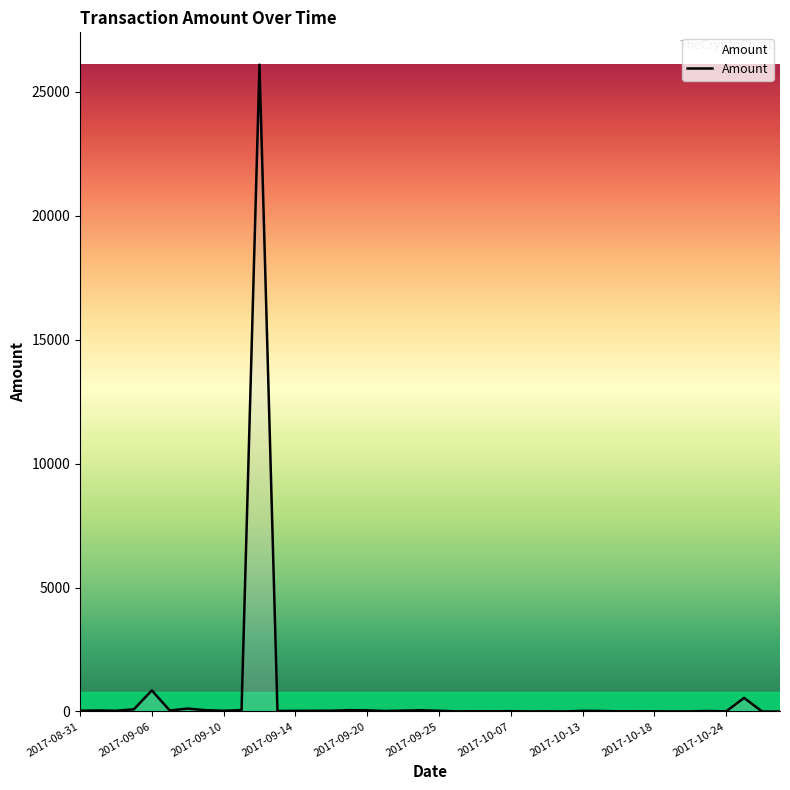

What is the difference between the maximum and minimum values?

26096.0